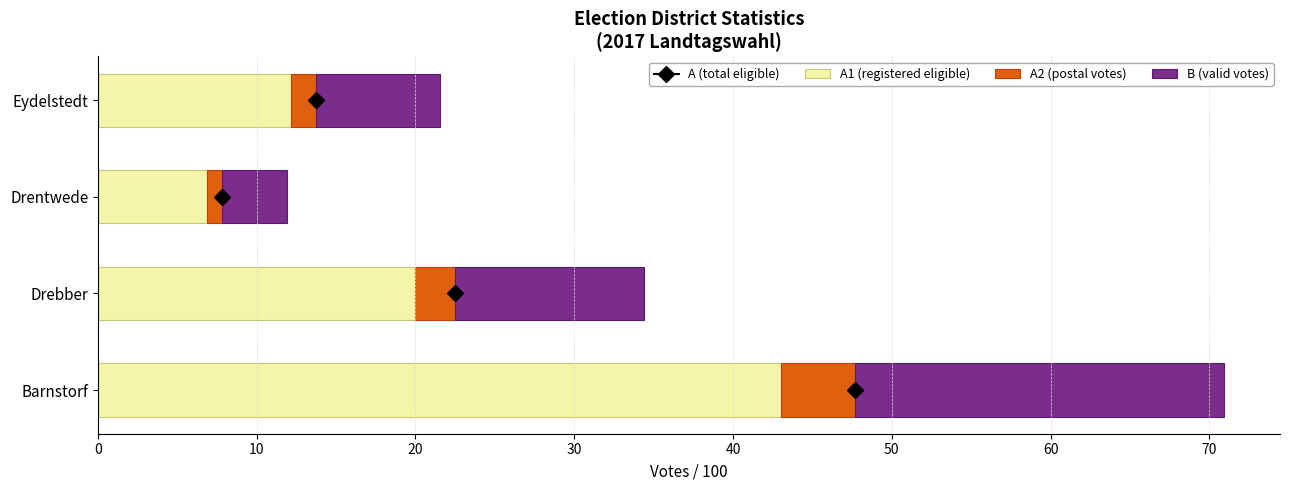

The A1 (registered eligible) series shows 20.0 at Drebber. True or false?

True